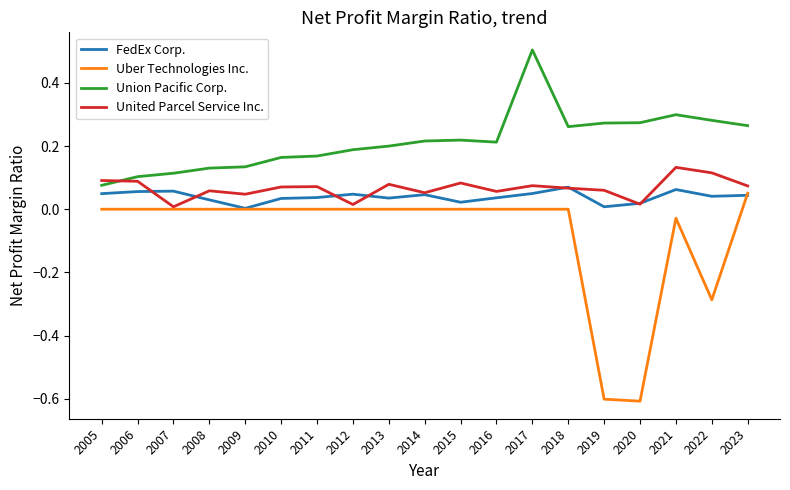

Which series has the largest total across all categories?

Union Pacific Corp.